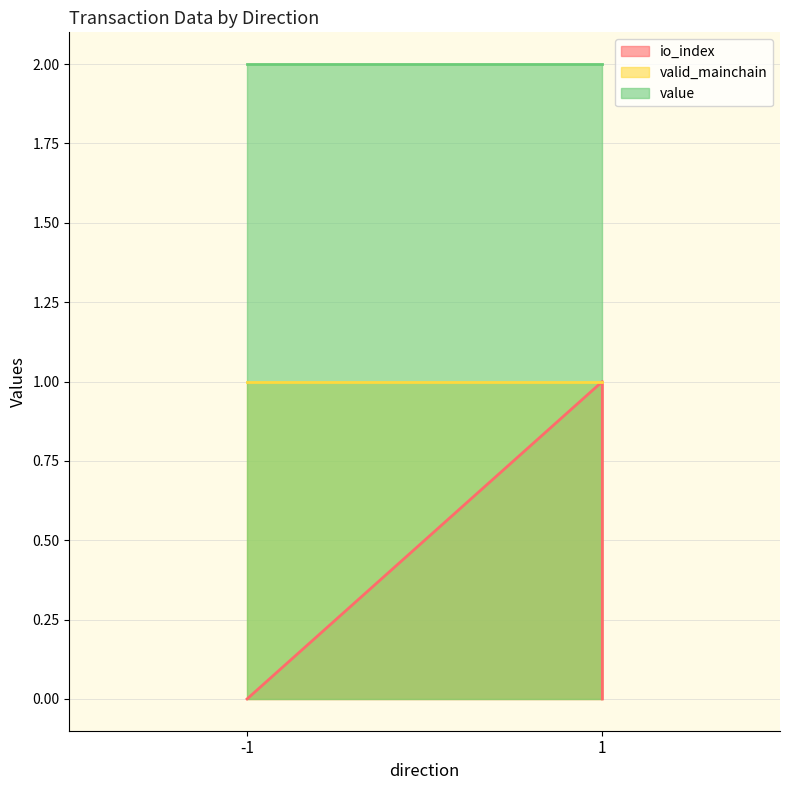

At which category is the sum across all series the highest?

1